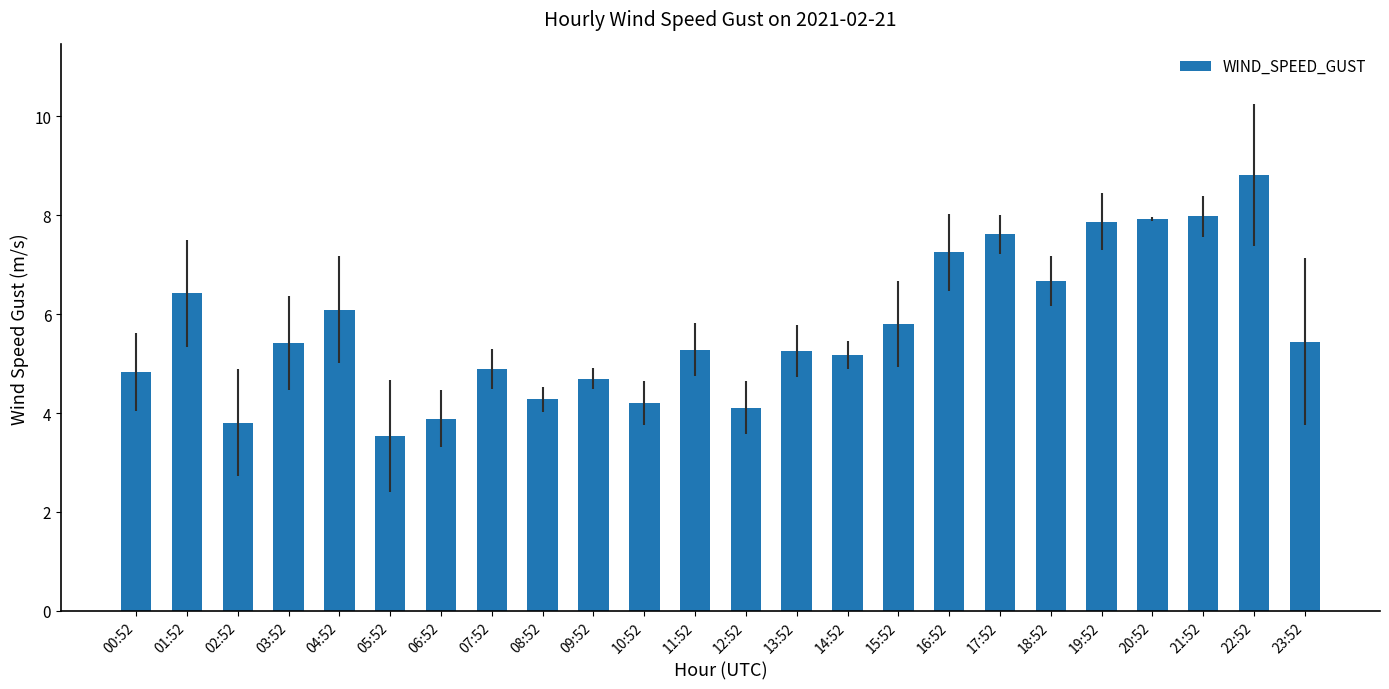

What is the difference between the maximum and minimum values?

5.3